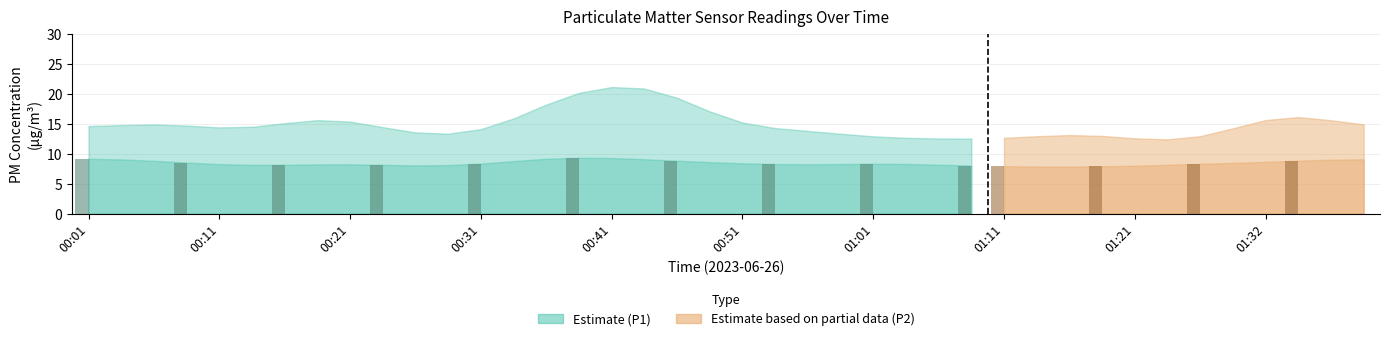

Which series changed the most between 00:29 and 01:35?

P1